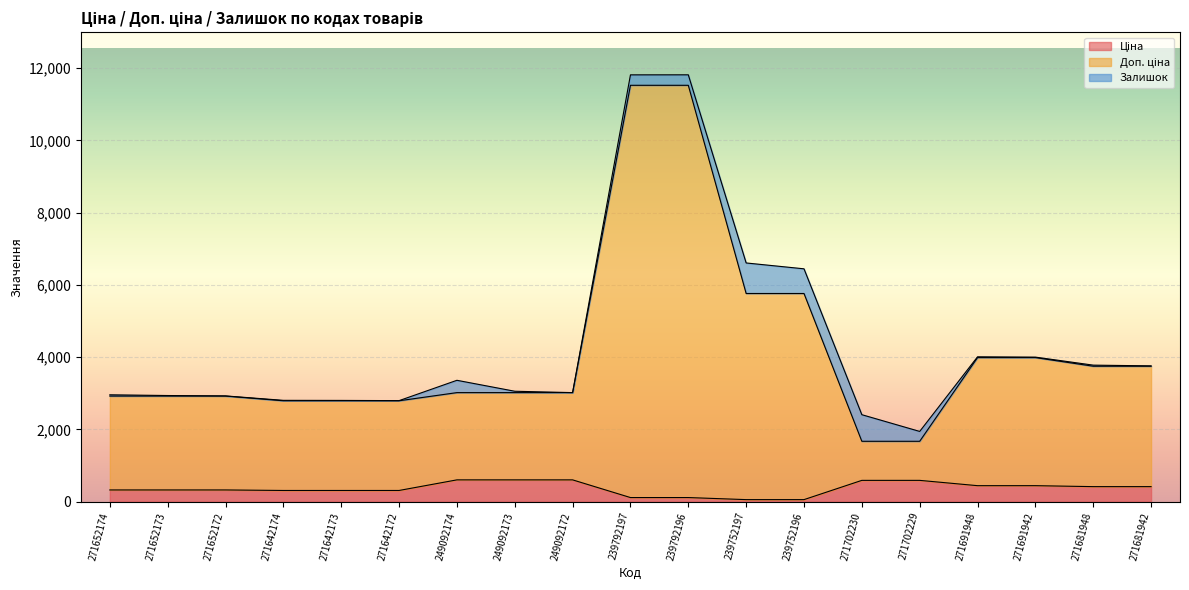

Does the chart display data point markers on the line(s)?

No